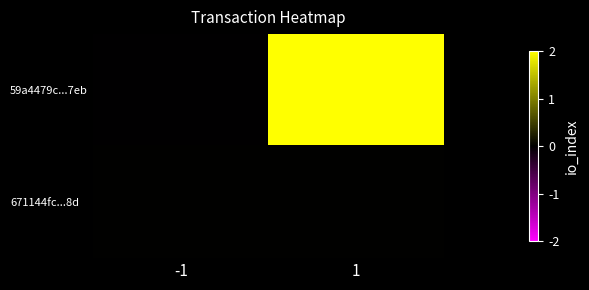

Reading left to right, transcribe all the data shown in this chart.

59a4479c...7eb: -1=-0.0	1=2.0
671144fc...8d: -1=0.0	1=0.0